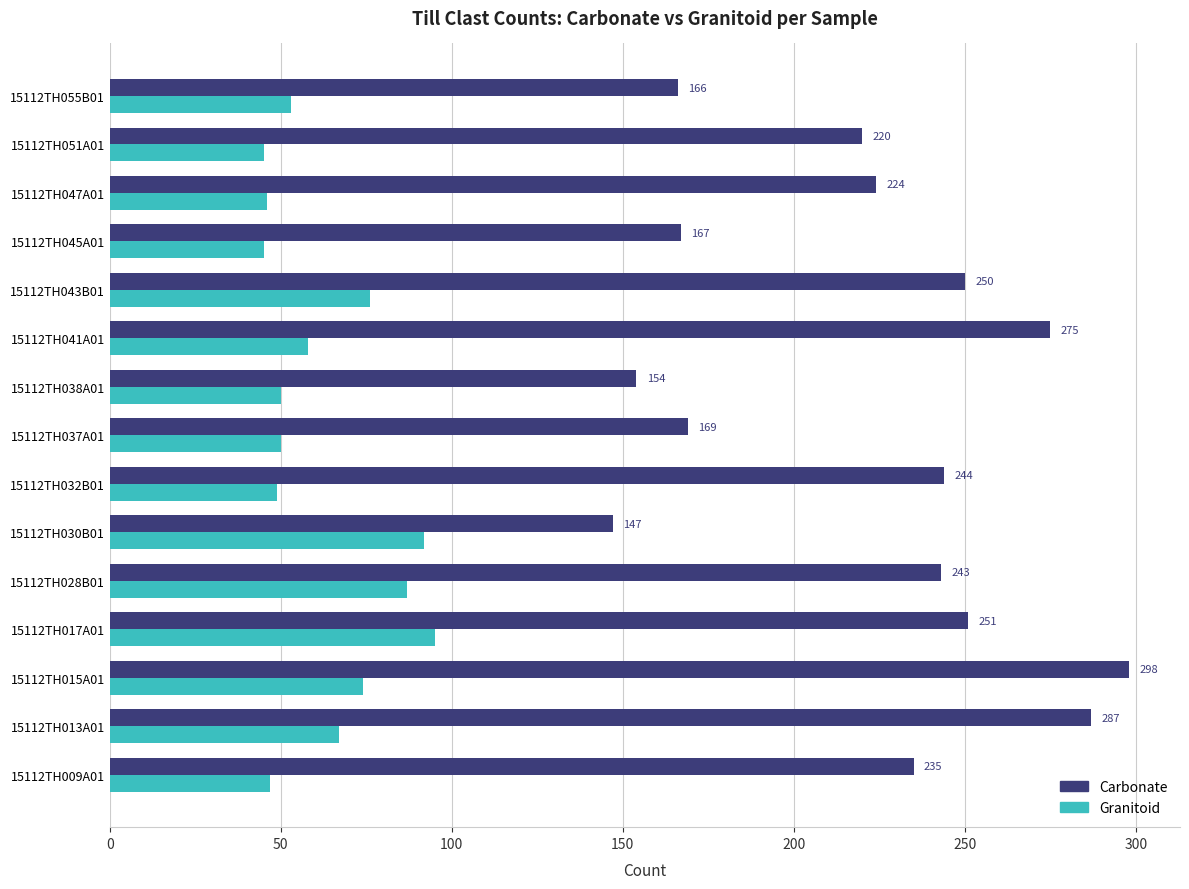

Rank the series at 15112TH037A01 from lowest to highest value.

Granitoid, Carbonate